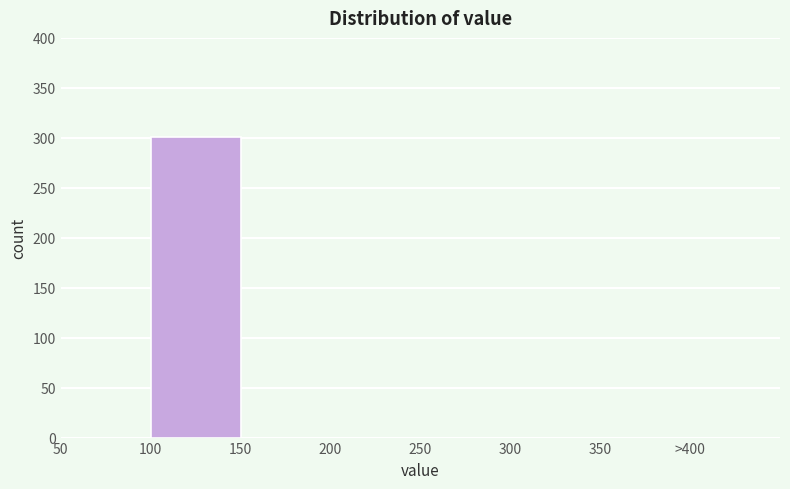

Reading left to right, list all the values displayed in this chart.

50=0	100=301	150=0	200=0	250=0	300=0	350=0